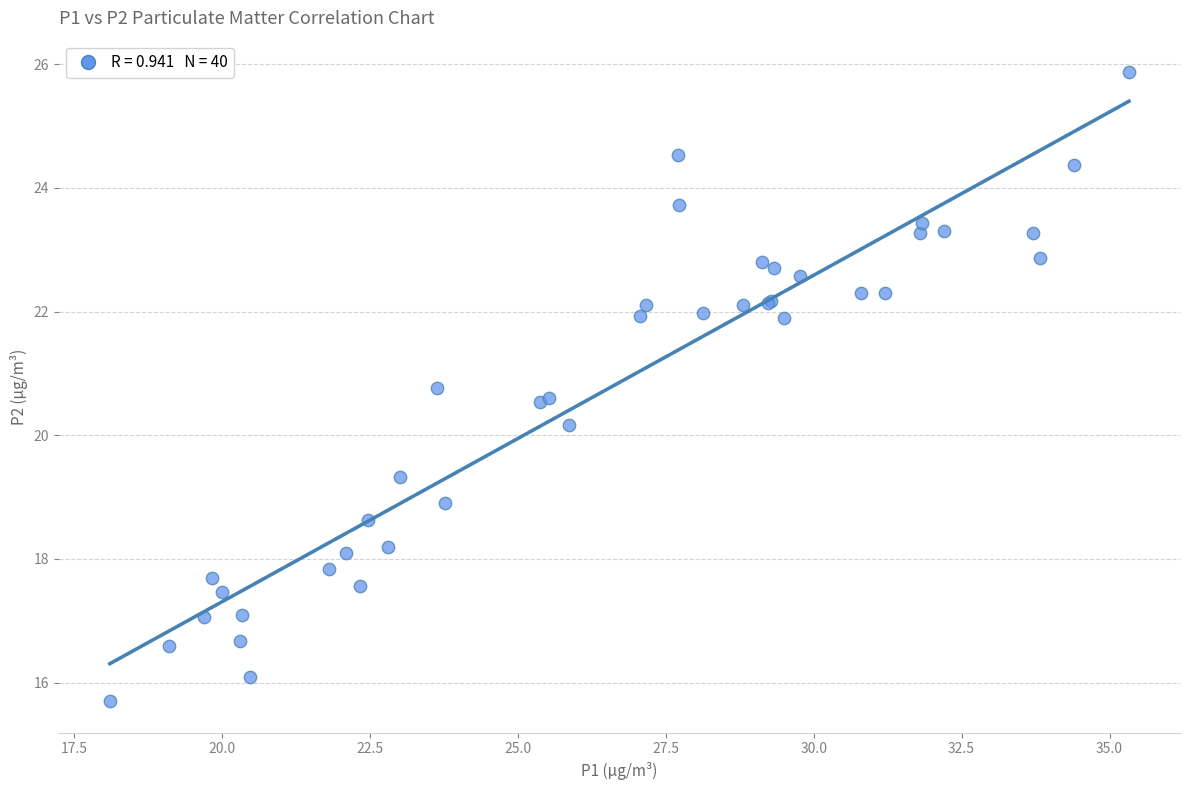

What Y value in the scatter plot is closest to 20?

20.2